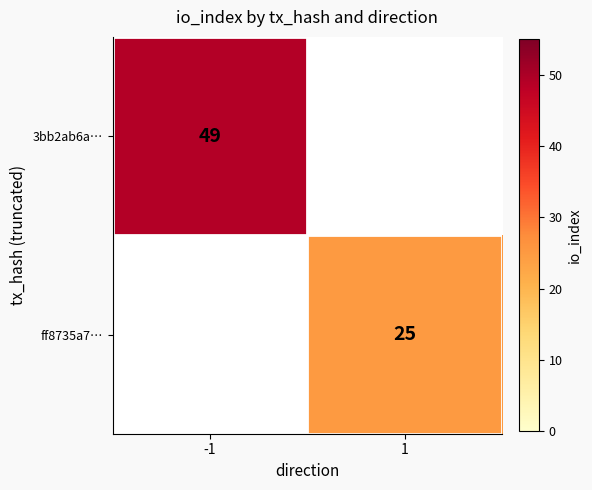

True or false: ff8735a7… has a value of 13 at 1.

False